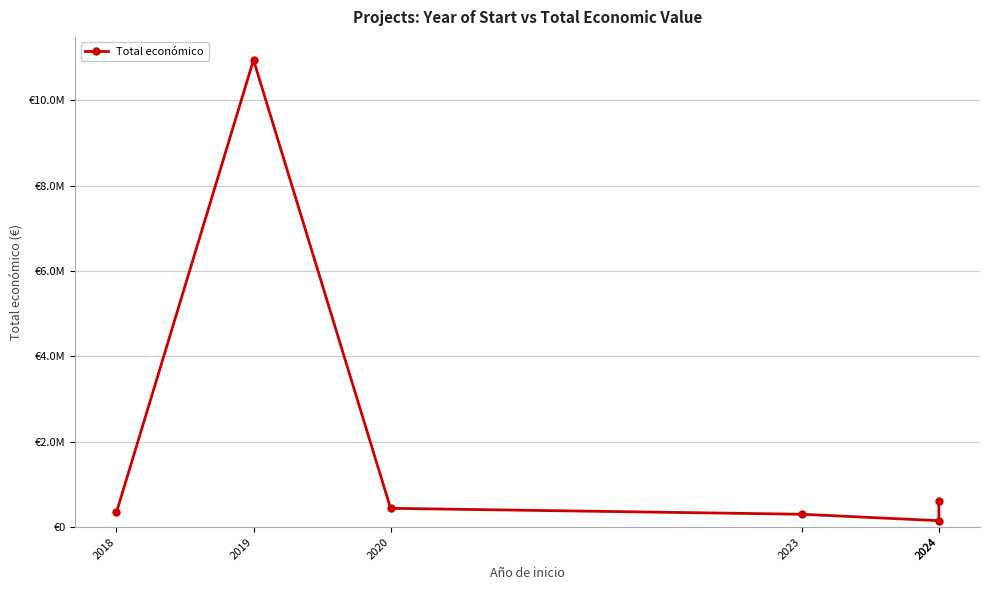

How many values are below 439594?

3